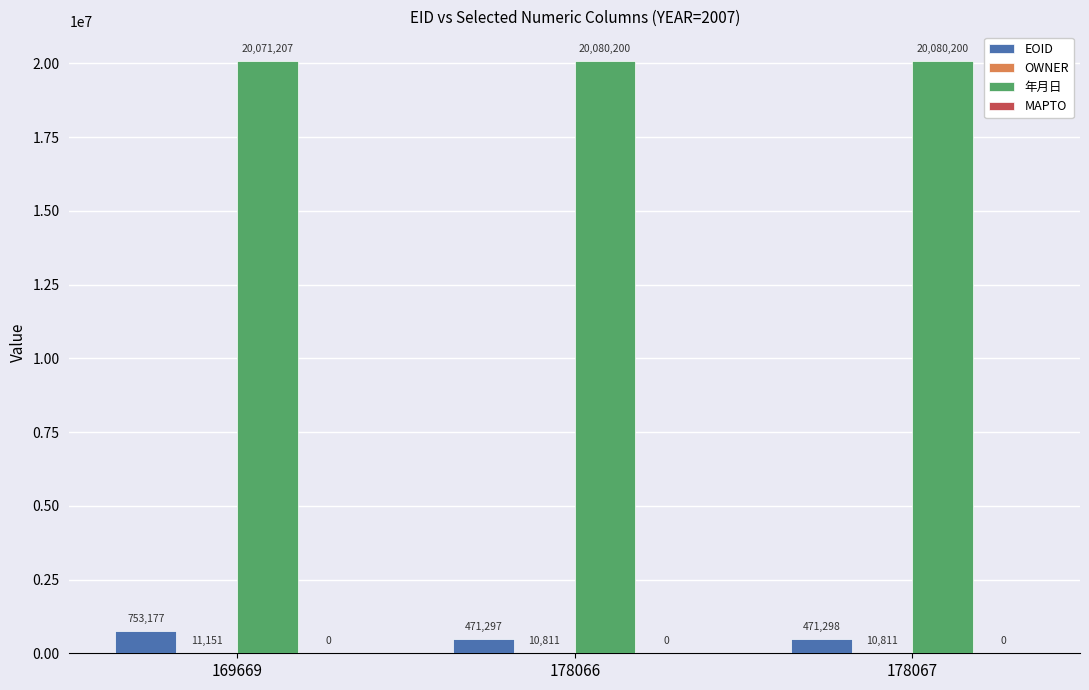

Which category has the highest value in the EOID series?

169669